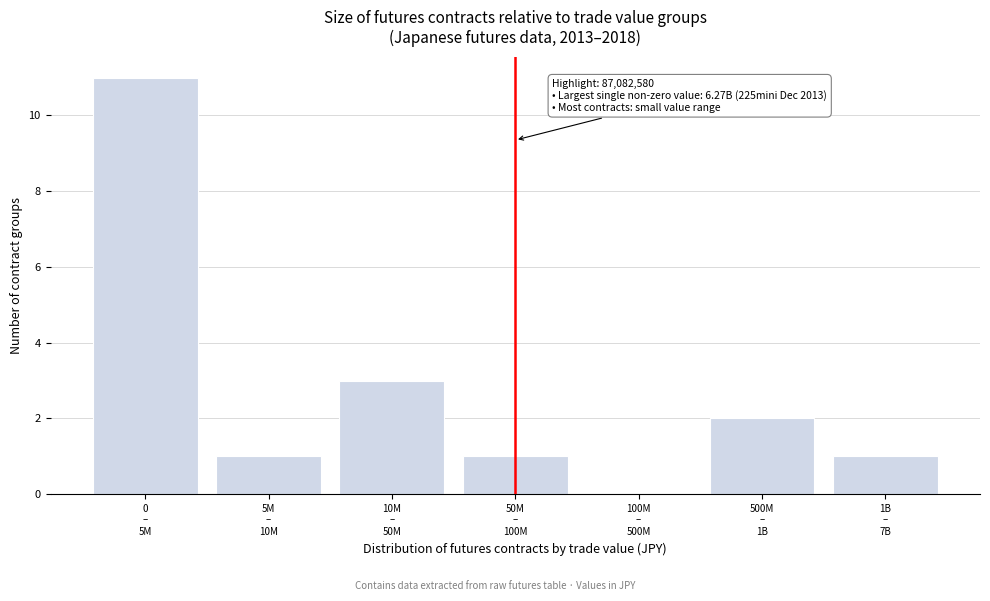

What is the maximum value shown in the chart?

11